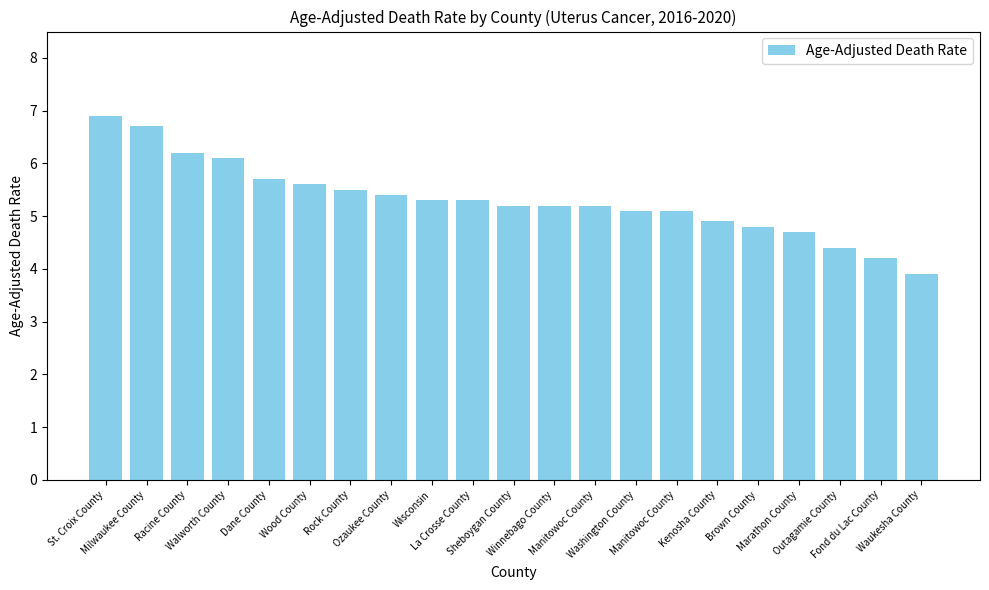

Reading left to right, what are all the values shown in this chart?

6.9	6.7	6.2	6.1	5.7	5.6	5.5	5.4	5.3	5.3	5.2	5.2	5.2	5.1	5.1	4.9	4.8	4.7	4.4	4.2	3.9